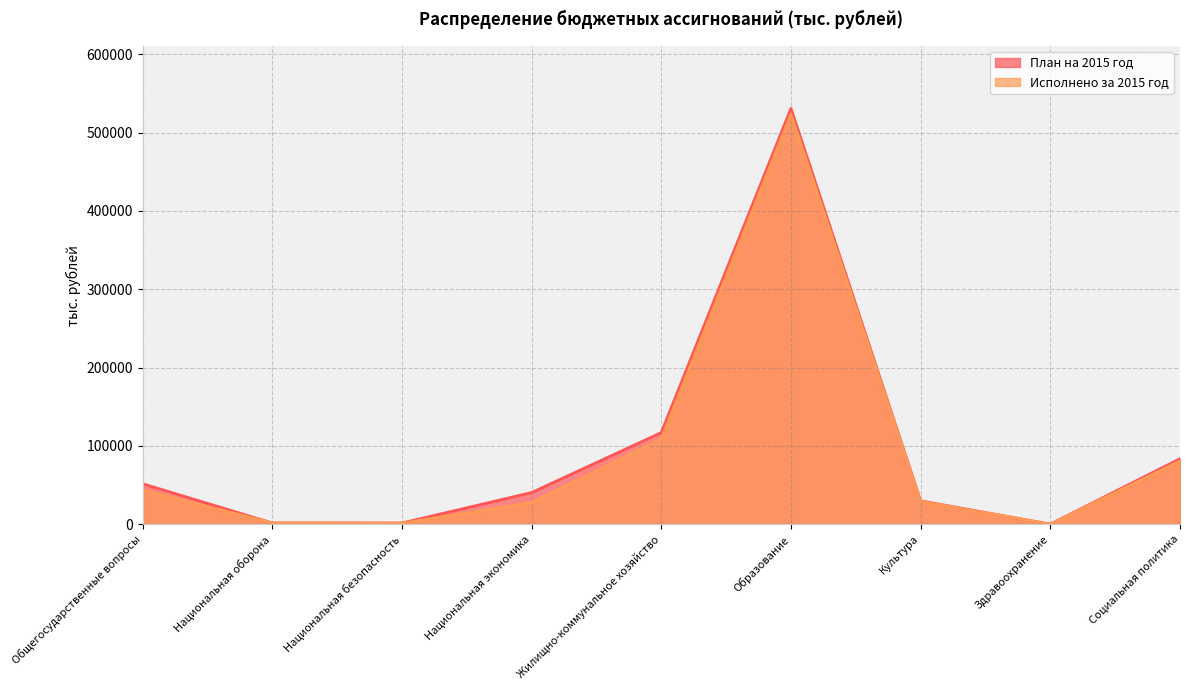

At which category does Исполнено за 2015 год reach its first local peak?

Образование